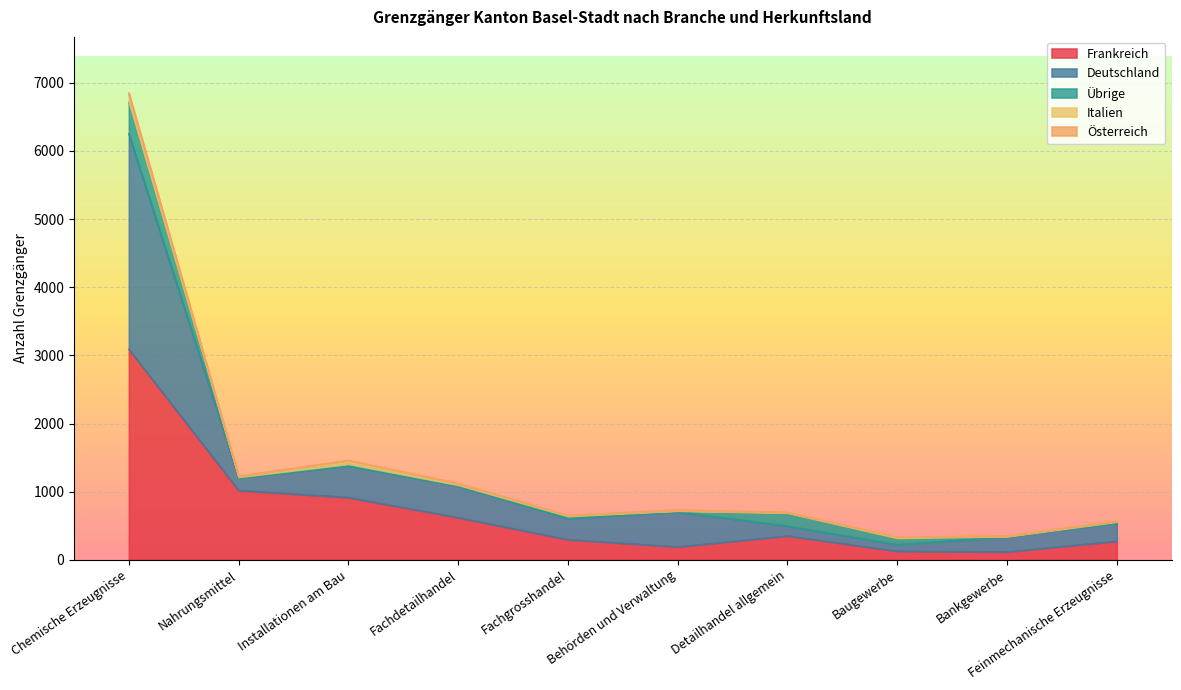

True or false: Österreich Total has more than 0 points higher than both neighbors.

True